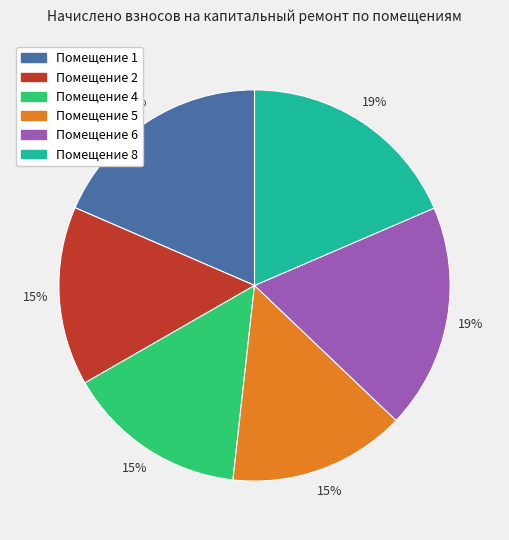

To the nearest percent, what is the average slice percentage?

17%